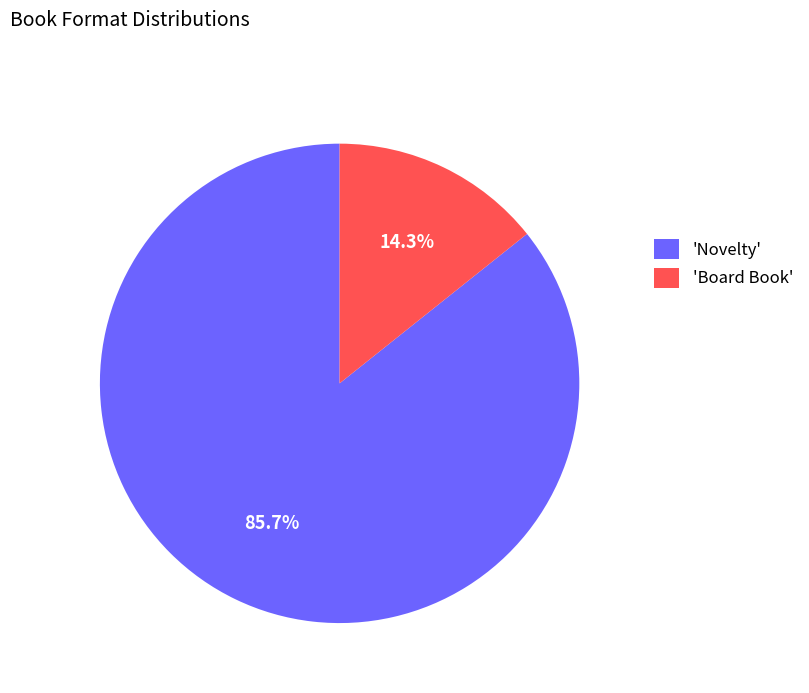

To the nearest percent, what is the average slice percentage?

50%